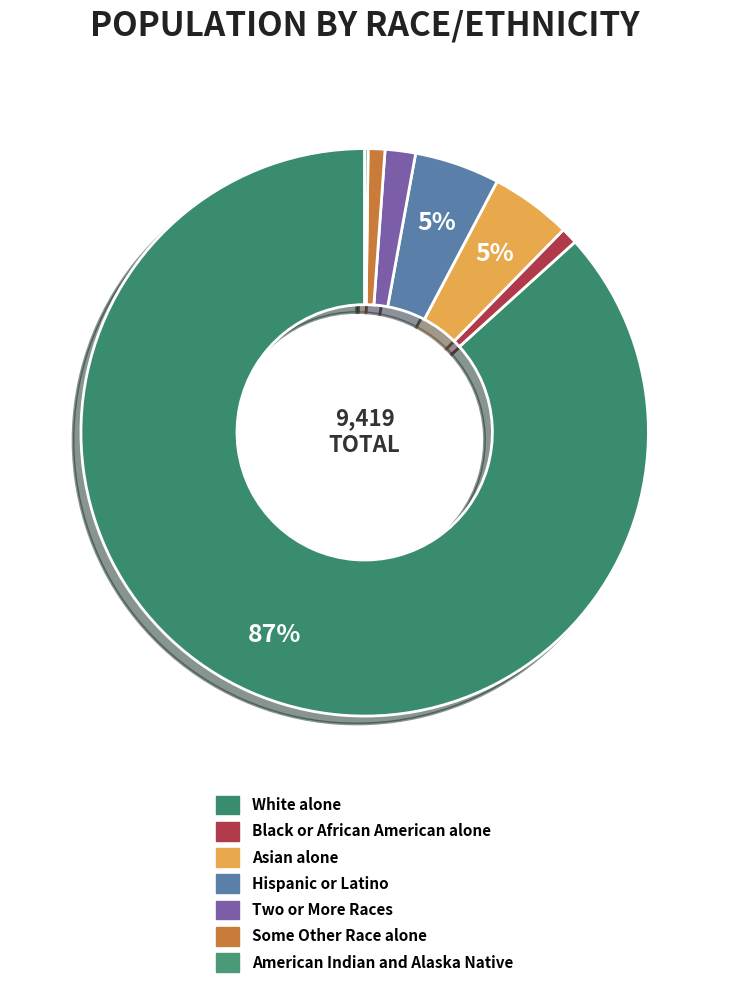

To the nearest percent, what portion does Two or More Races represent?

2%